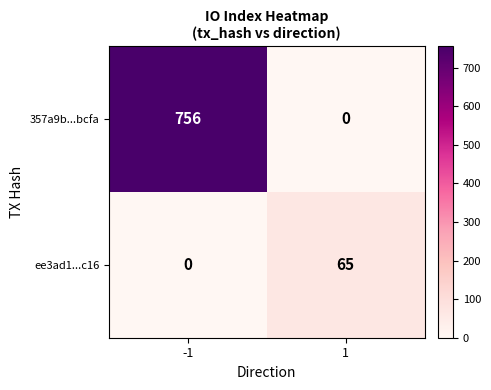

Read the 357a9b...bcfa value at -1.

756